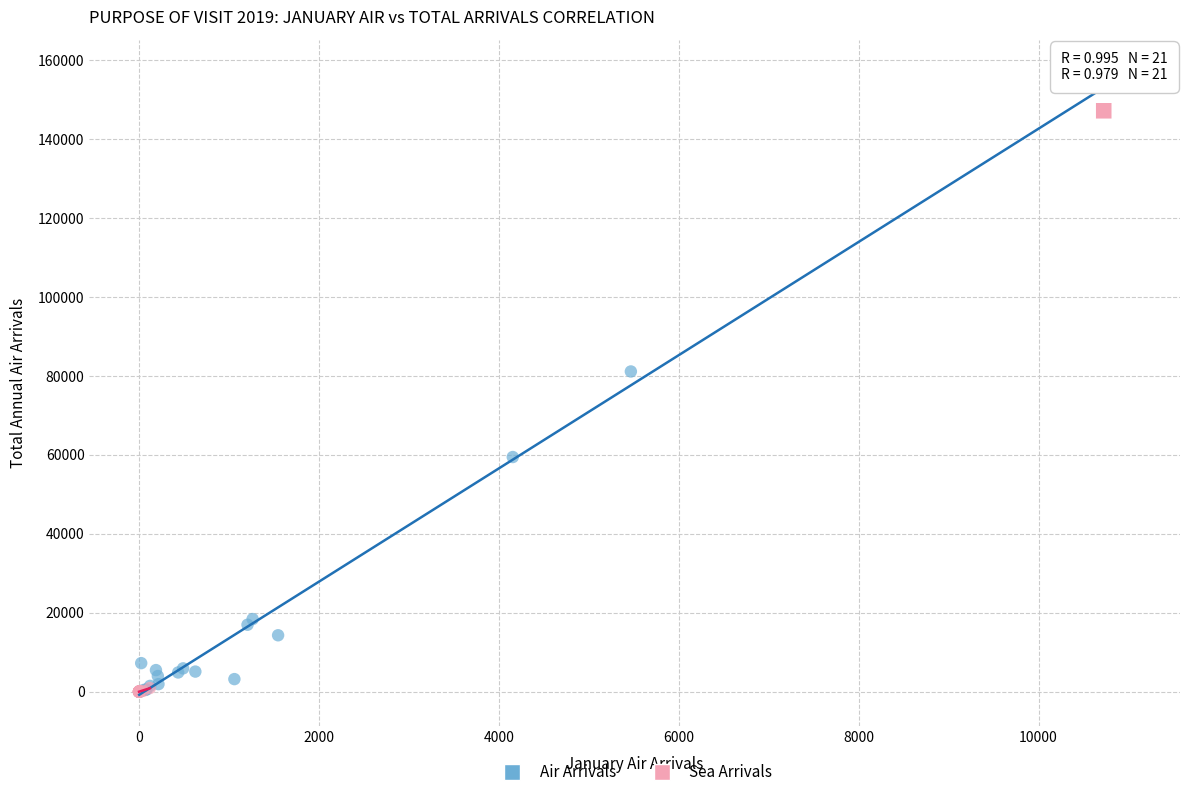

Which series has the widest spread of Y values?

Air Arrivals